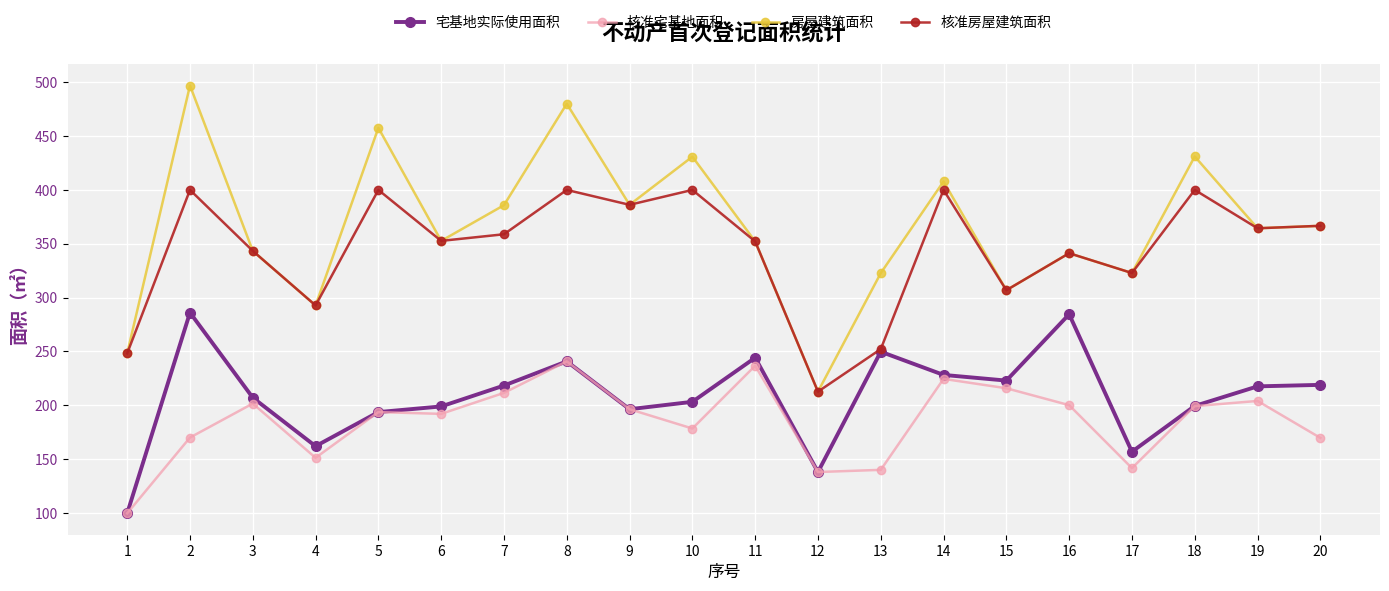

Is it true that 核准宅基地面积 equals 170.0 at 2?

True